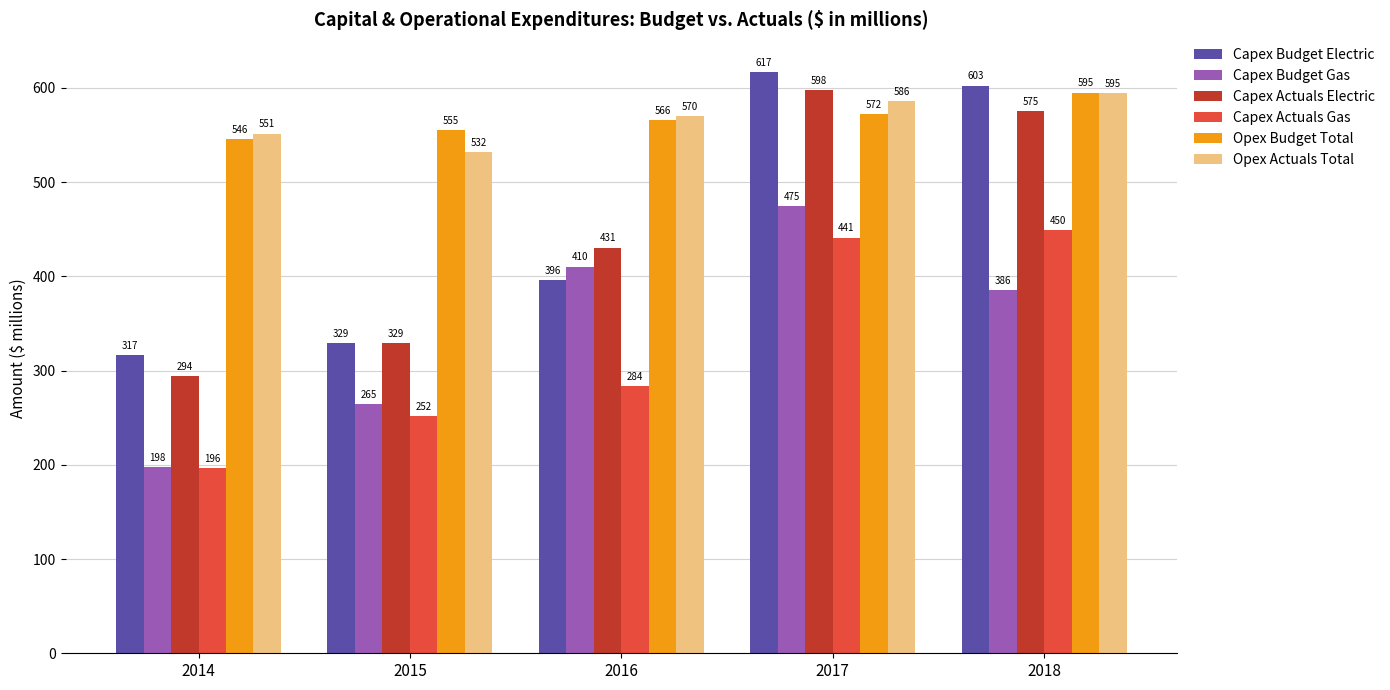

Does the chart contain stacked bars?

No